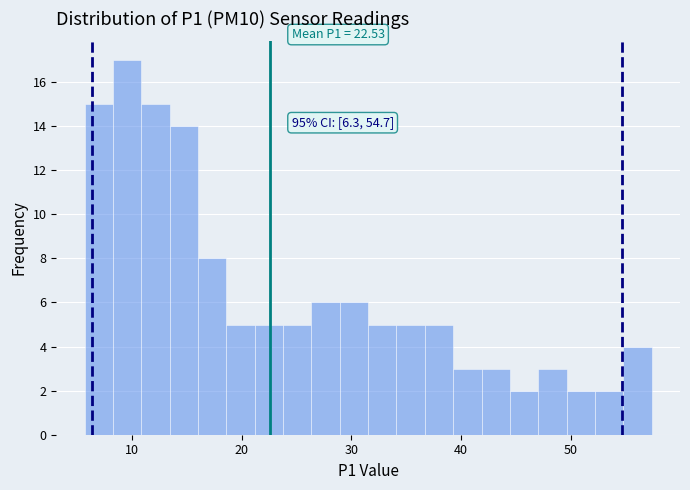

Read against the x-axis, roughly where is the centre of the tallest bar?

10